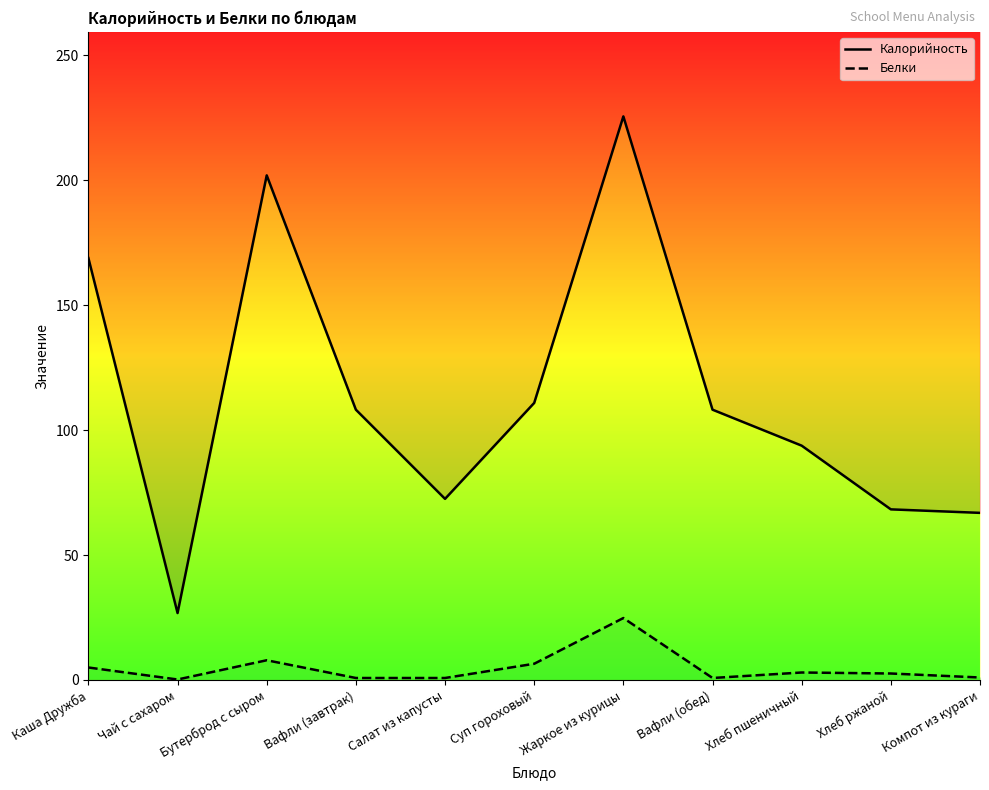

How many data points in Калорийность are above 108?

6